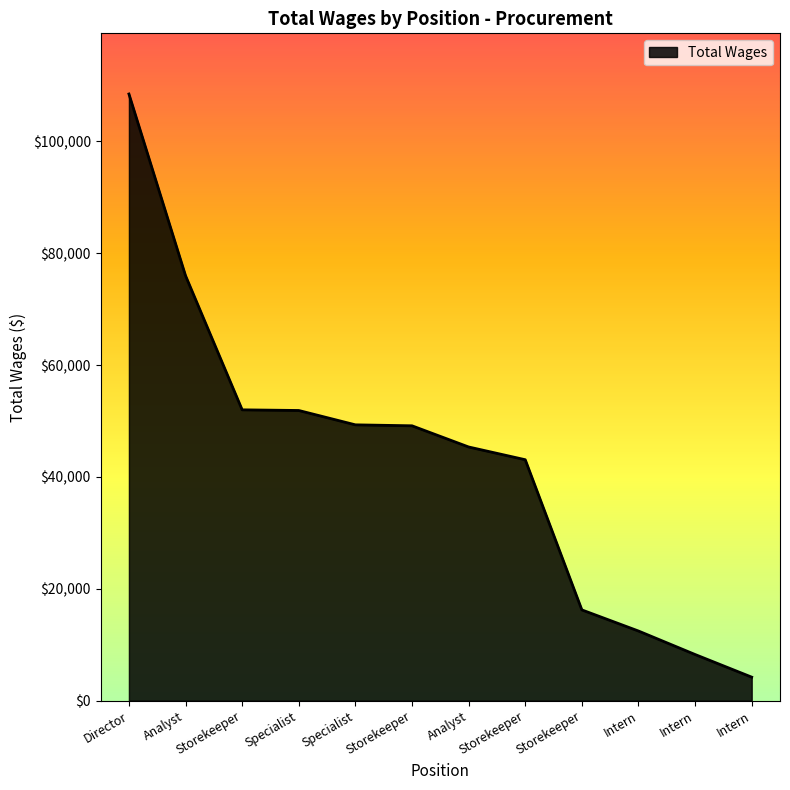

Approximately how many times larger is the value at Specialist compared to Specialist?

1.0